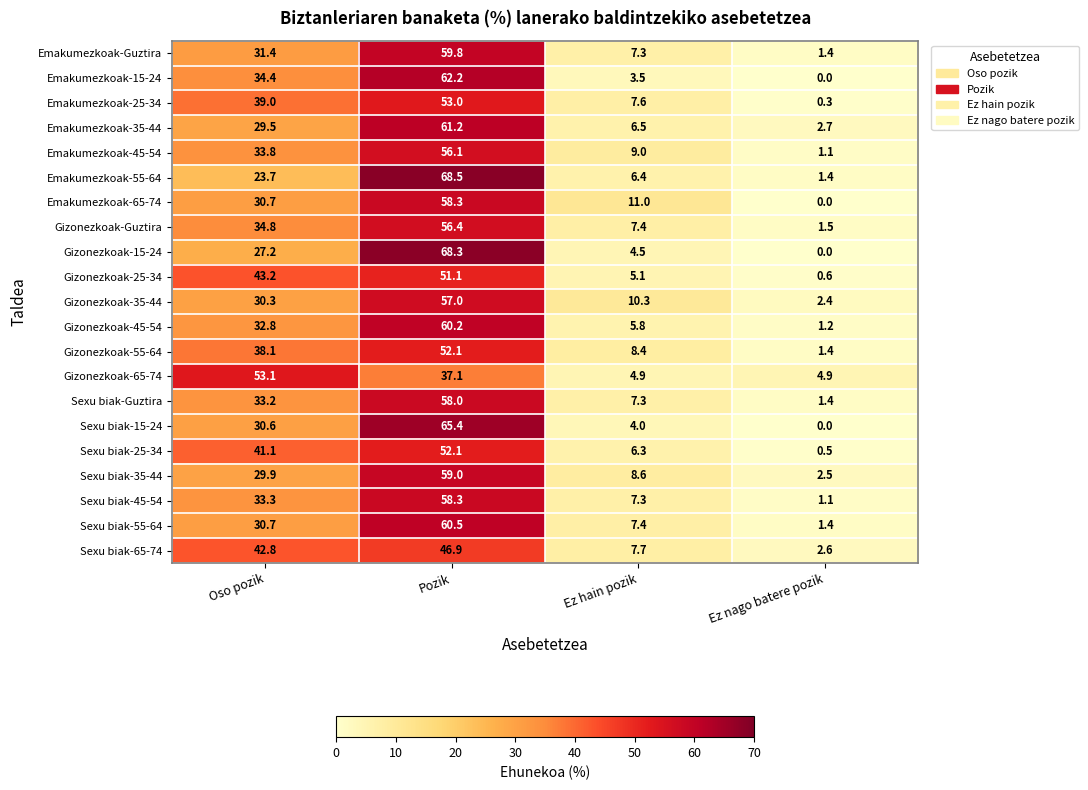

Which series has the widest spread of values?

Gizonezkoak-15-24